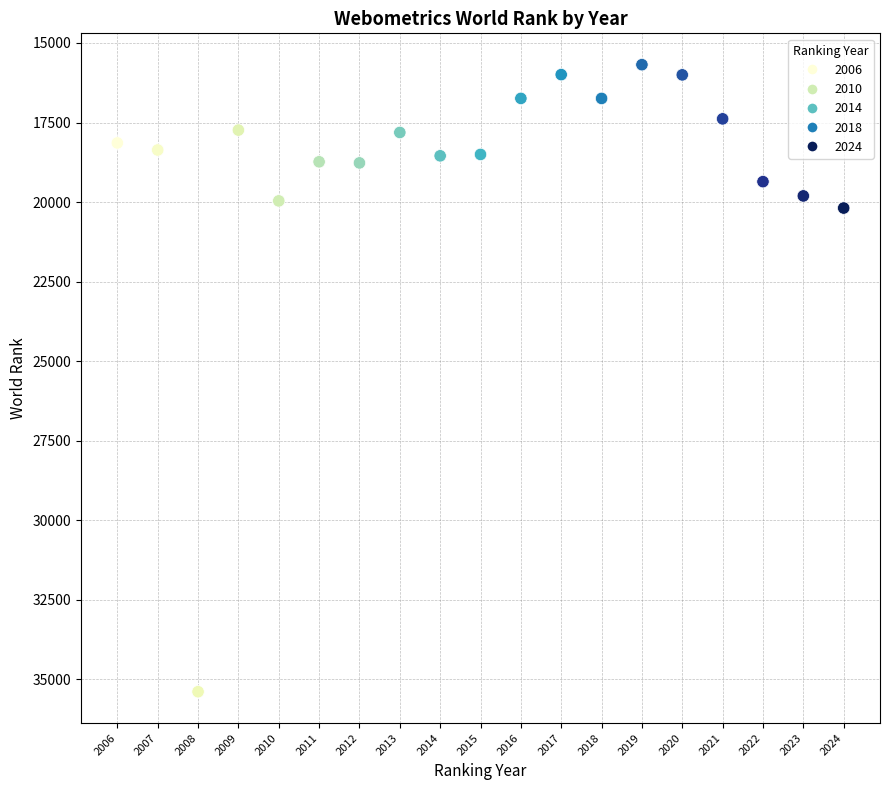

What Y value in the scatter plot is closest to 25538?

20189